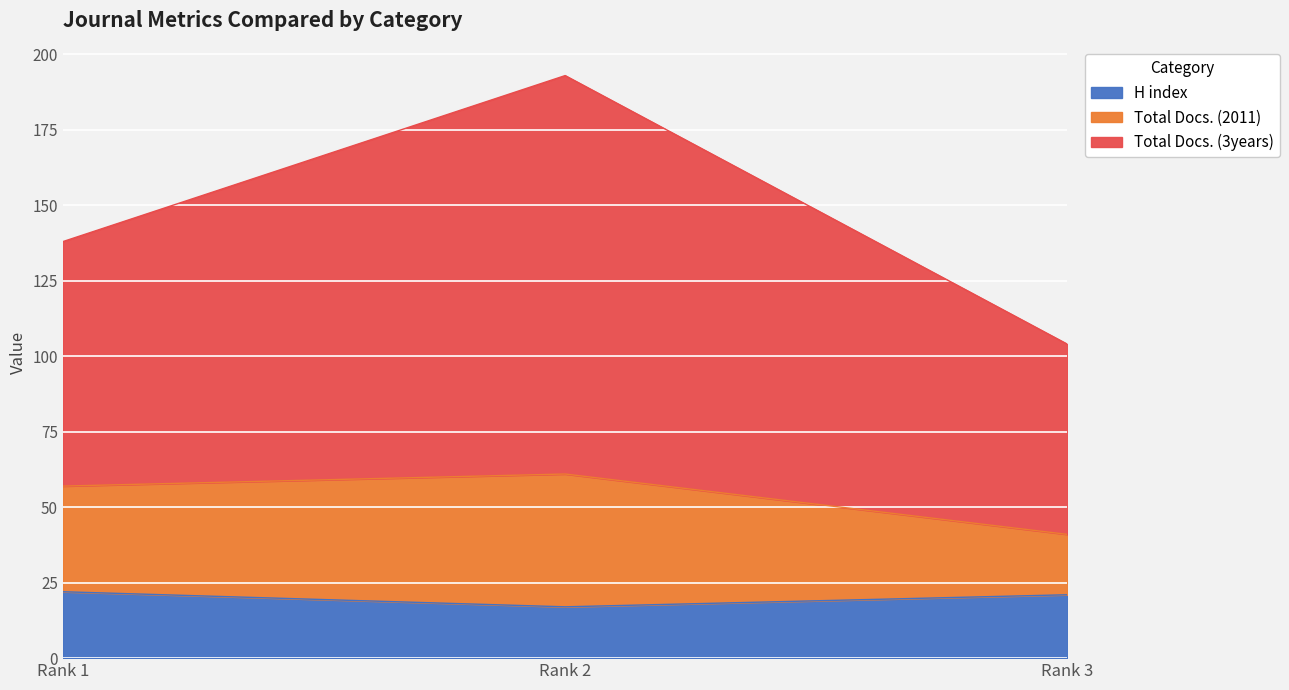

Does the chart display data point markers on the line(s)?

No